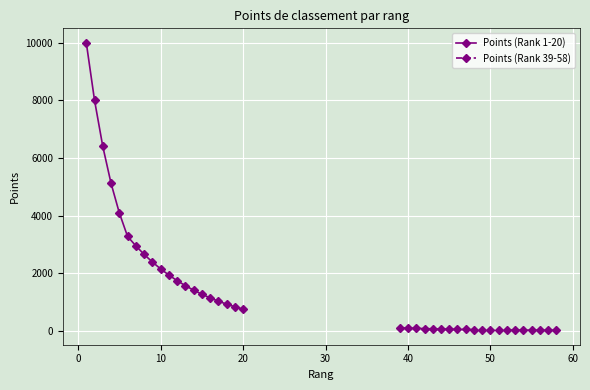

True or false: Points (Rank 39-58) and Points (Rank 1-20) intersect in this chart.

False